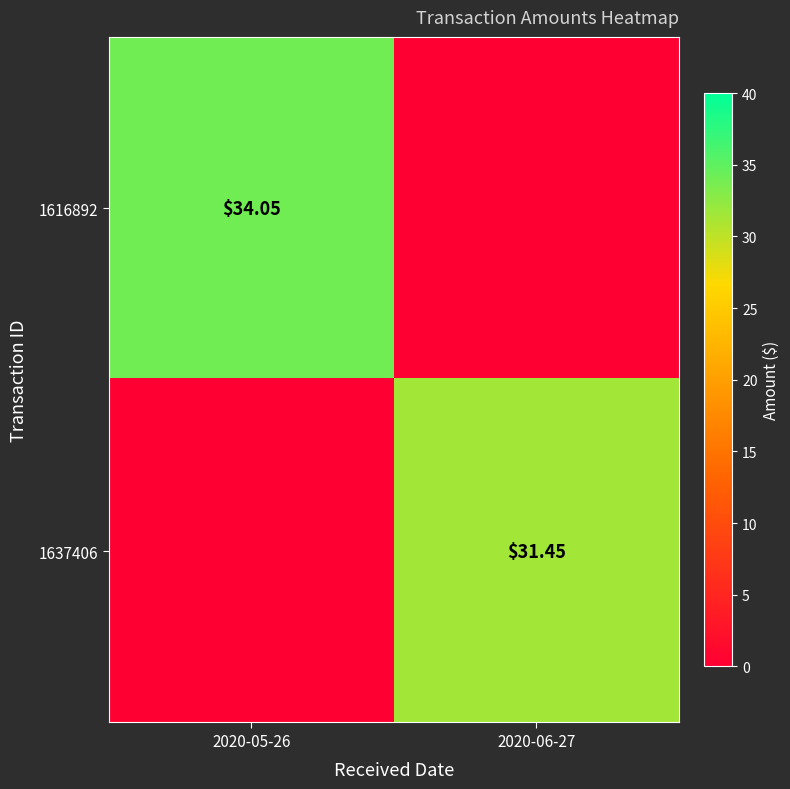

At which category is the sum across all series the highest?

2020-05-26